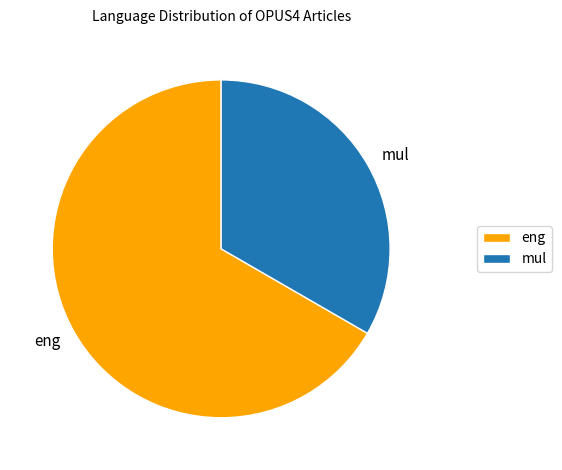

Which category has the smallest portion of the pie?

mul